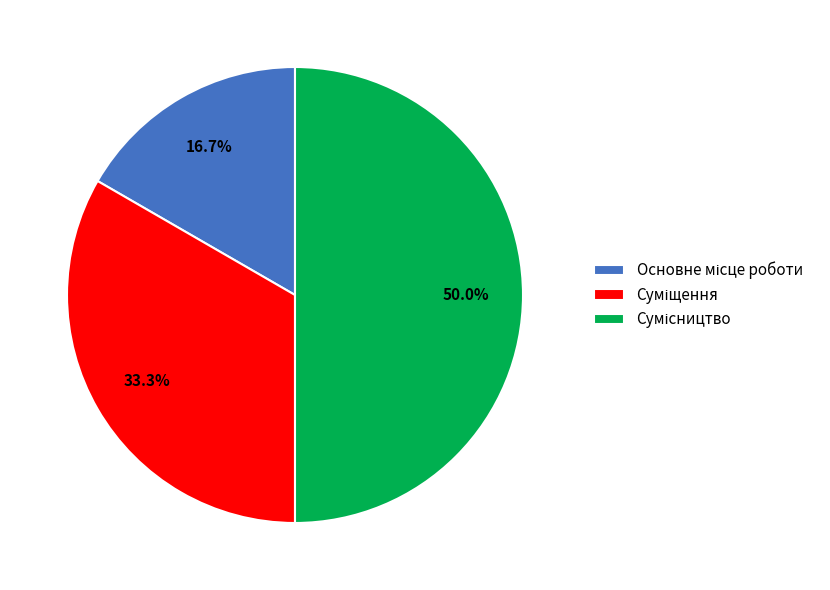

Which slice is the largest?

Сумісництво